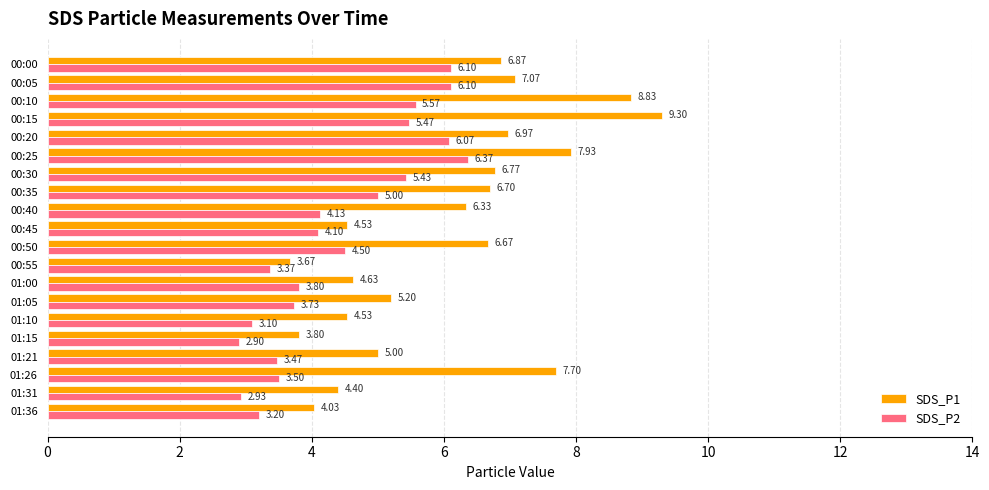

Rank the series by their average value, from lowest to highest.

SDS_P2, SDS_P1